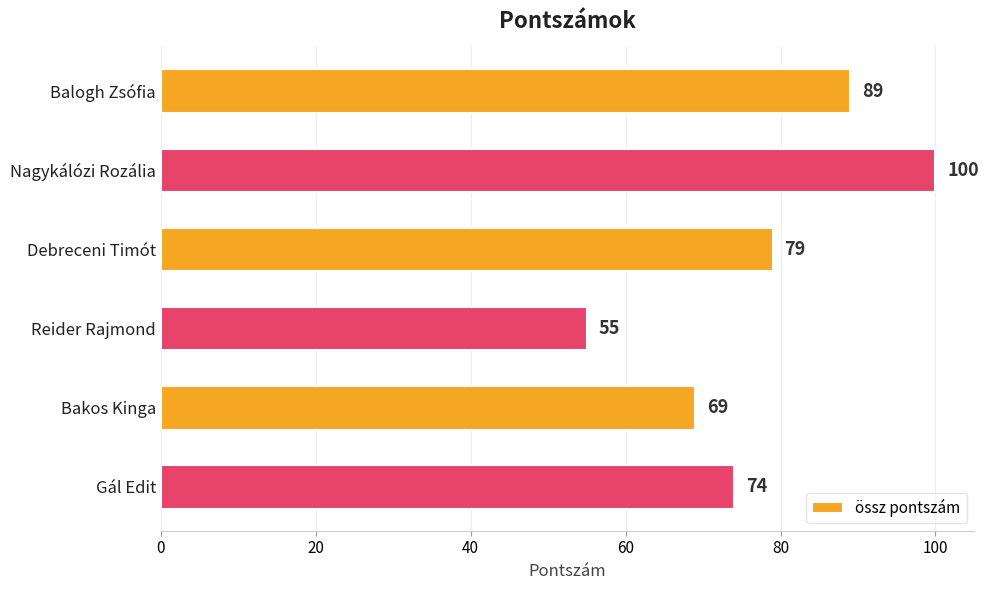

Reading bottom to top, extract all data points from this chart.

74	69	55	79	100	89